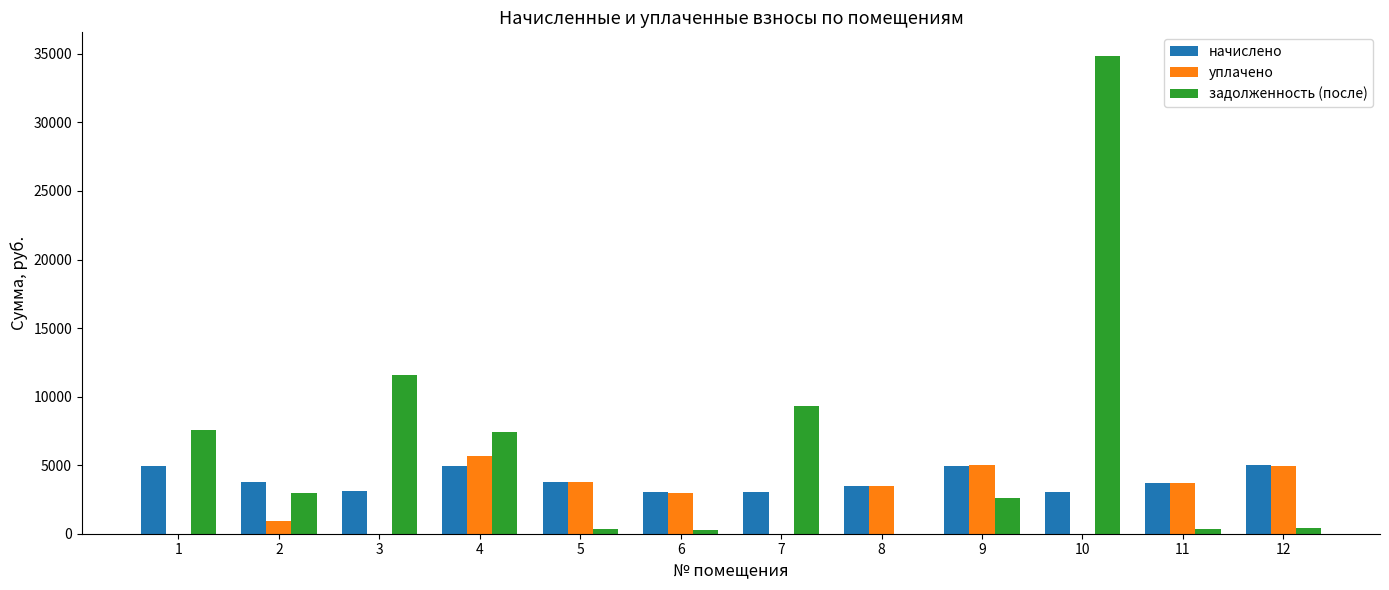

Which series changed the most between 5 and 12?

начислено